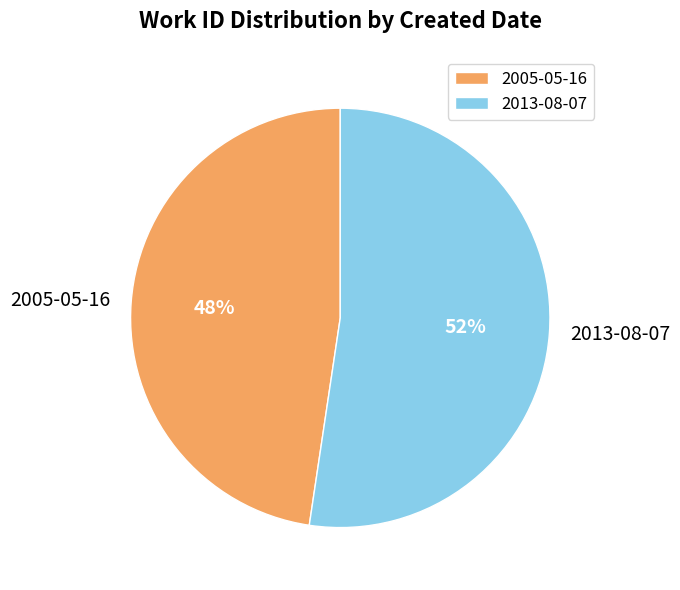

To the nearest percent, what is the combined percentage of 2013-08-07 and 2005-05-16?

100%